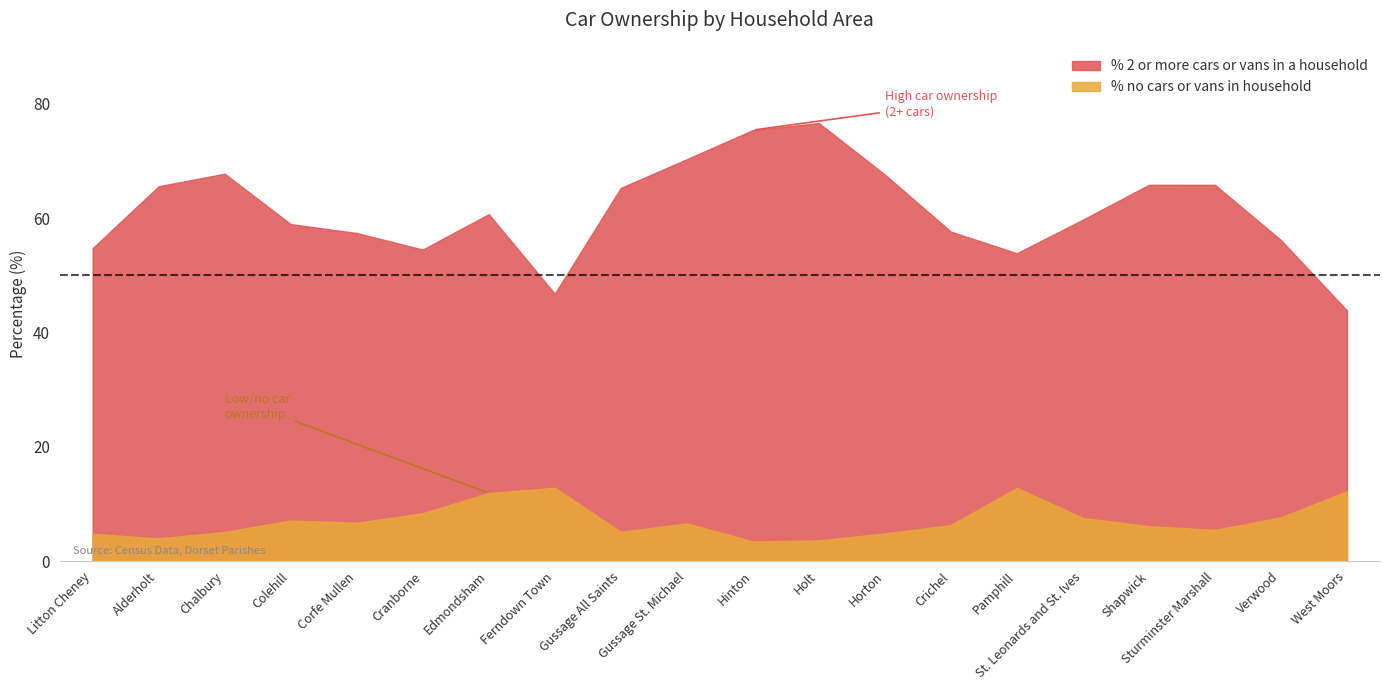

Is the value of % no cars or vans in household at West Moors greater than the value of % 2 or more cars or vans in a household at Verwood?

No